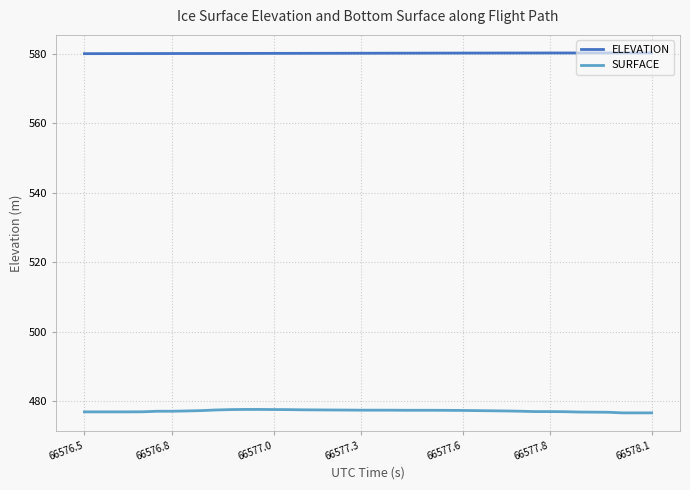

True or false: ELEVATION and SURFACE cross at least once.

False